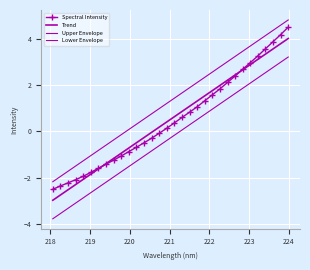

True or false: Upper Envelope has more than 0 interior local peaks.

False